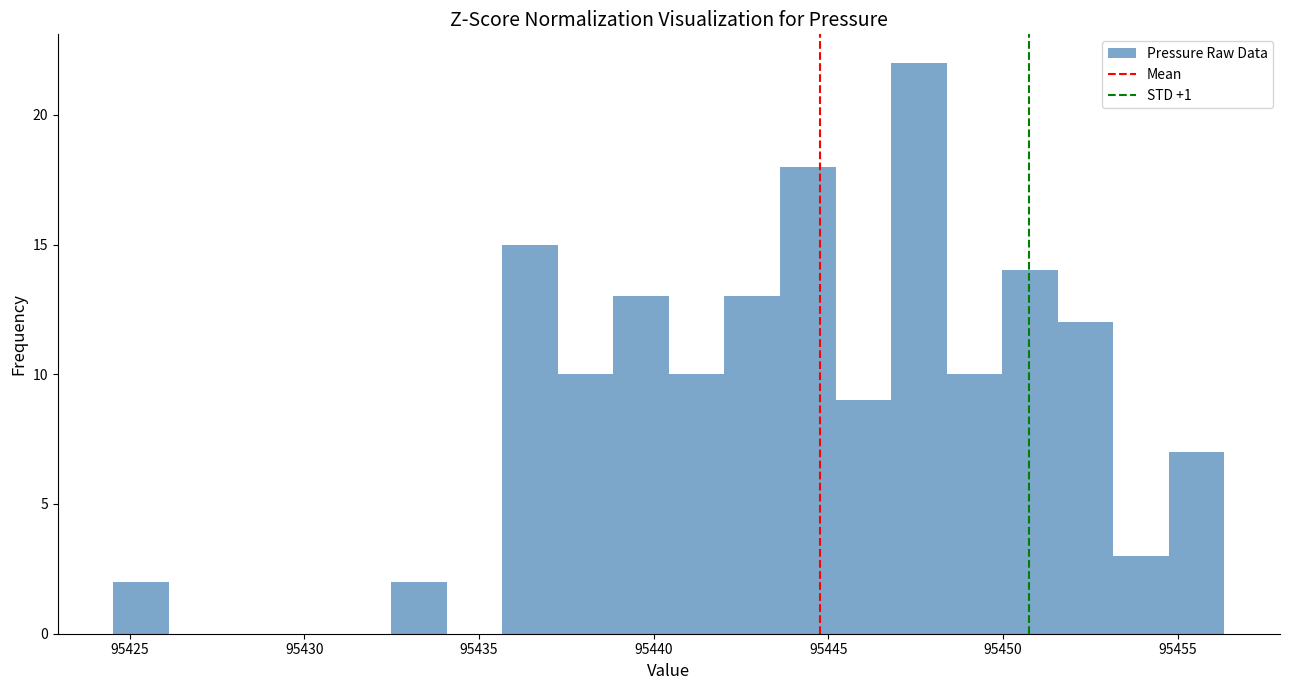

Read against the x-axis, roughly where is the centre of the tallest bar?

95447.5